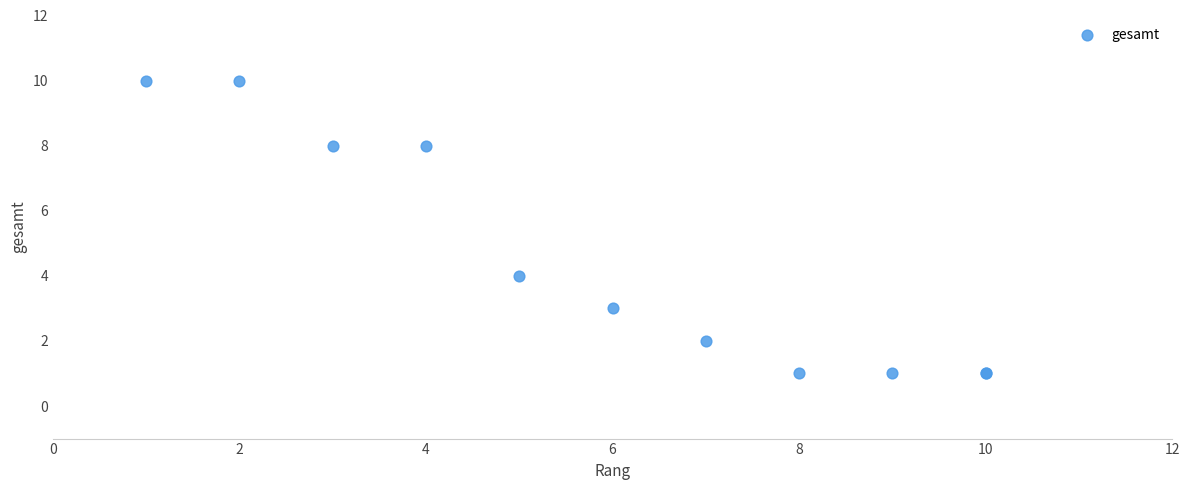

What Y value in the scatter plot is closest to 5?

4